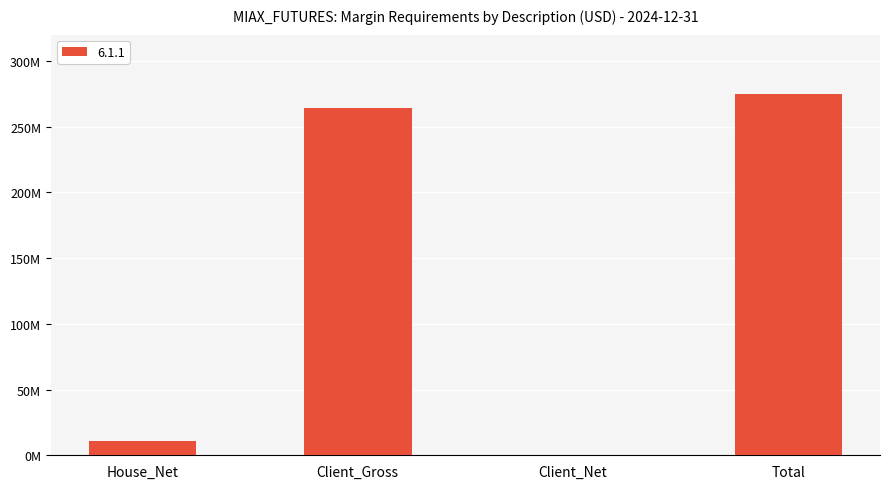

Which label corresponds to the smallest value in the chart?

Client_Net